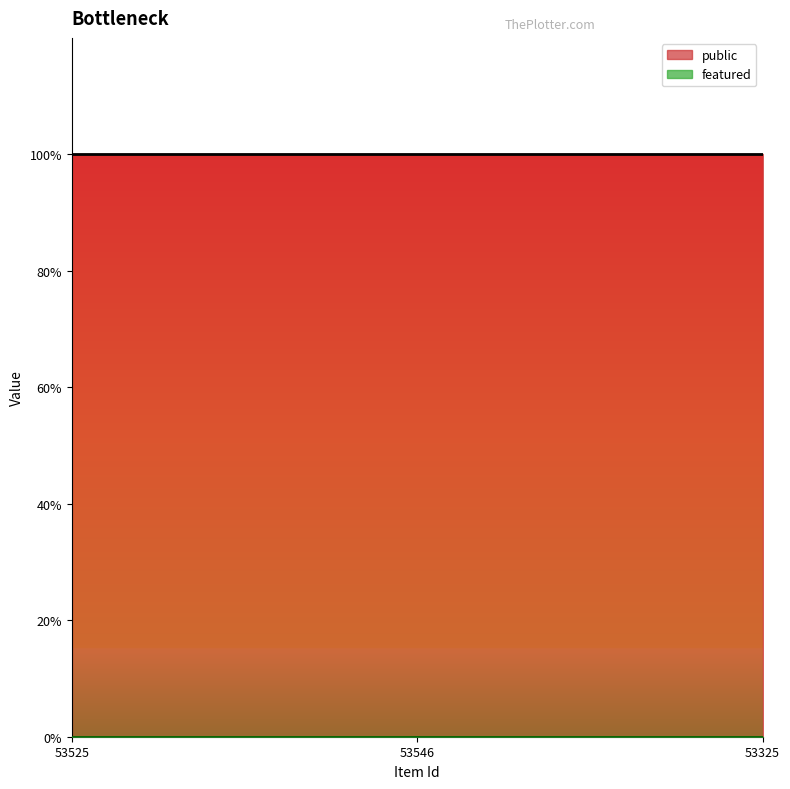

At which label is featured closest to 0?

53525